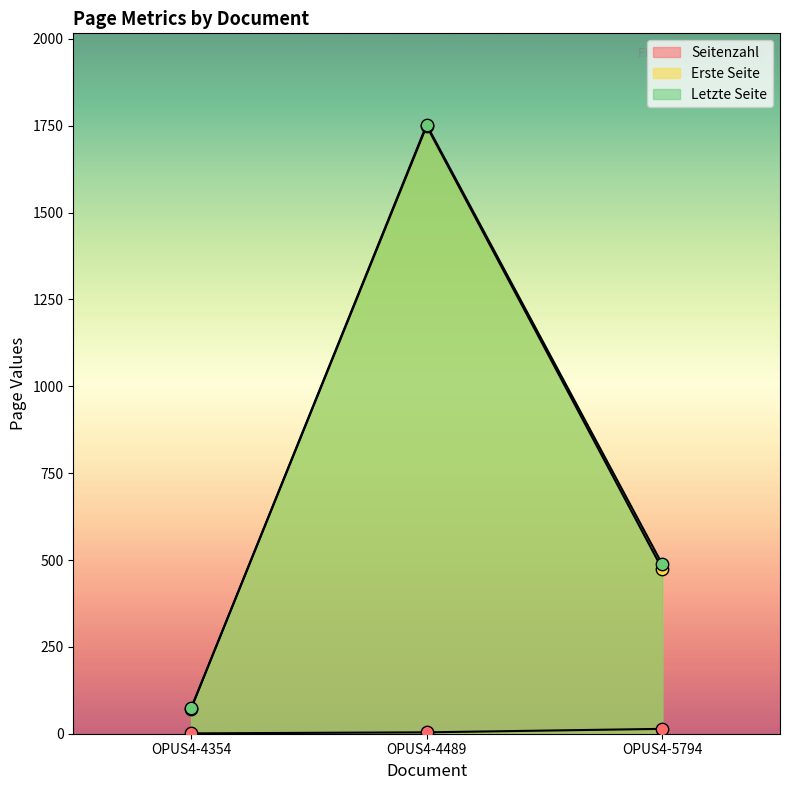

Which series contains the lowest Y value?

Seitenzahl